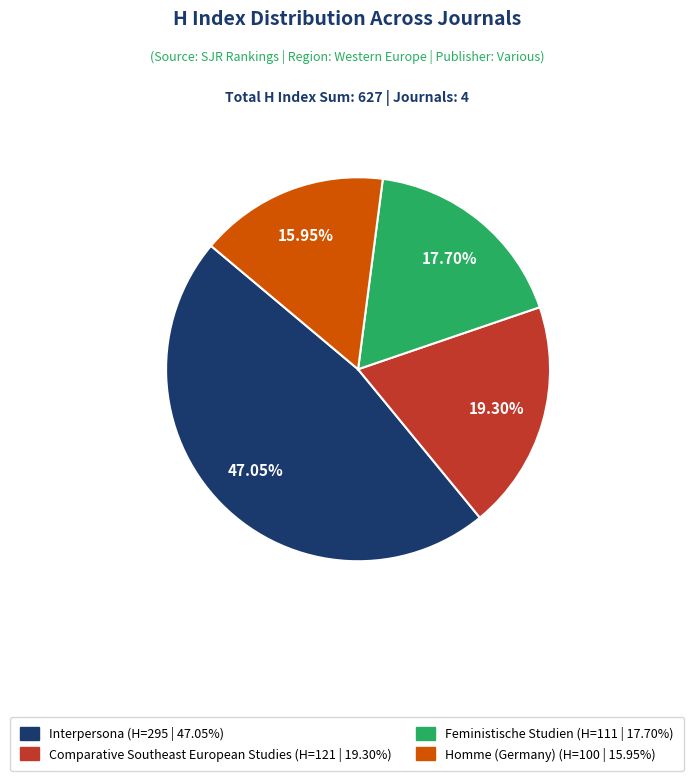

Do Feministische Studien and Homme (Germany) together represent more than half of the pie?

No